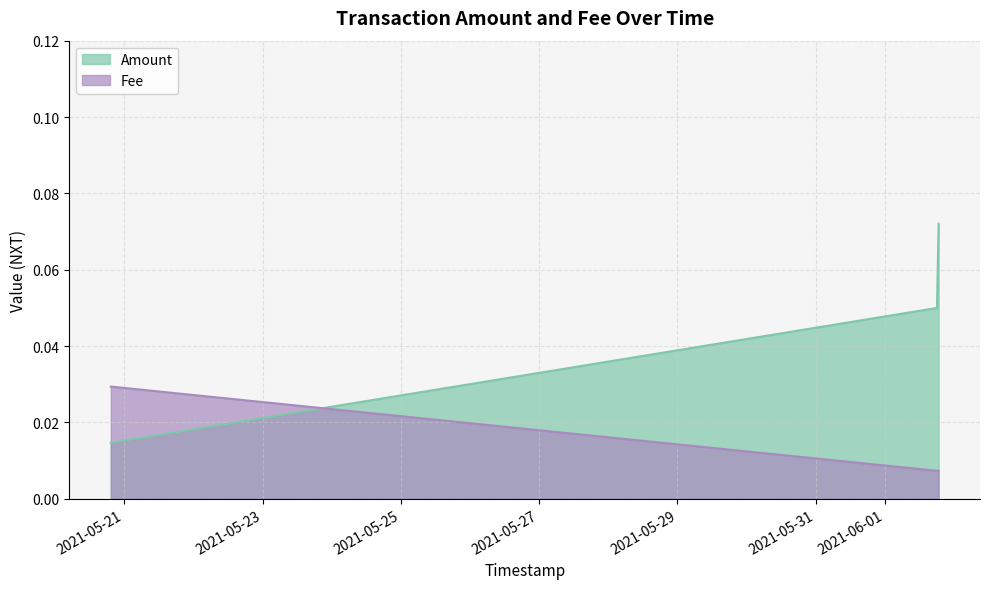

Does the chart have visible grid lines?

Yes